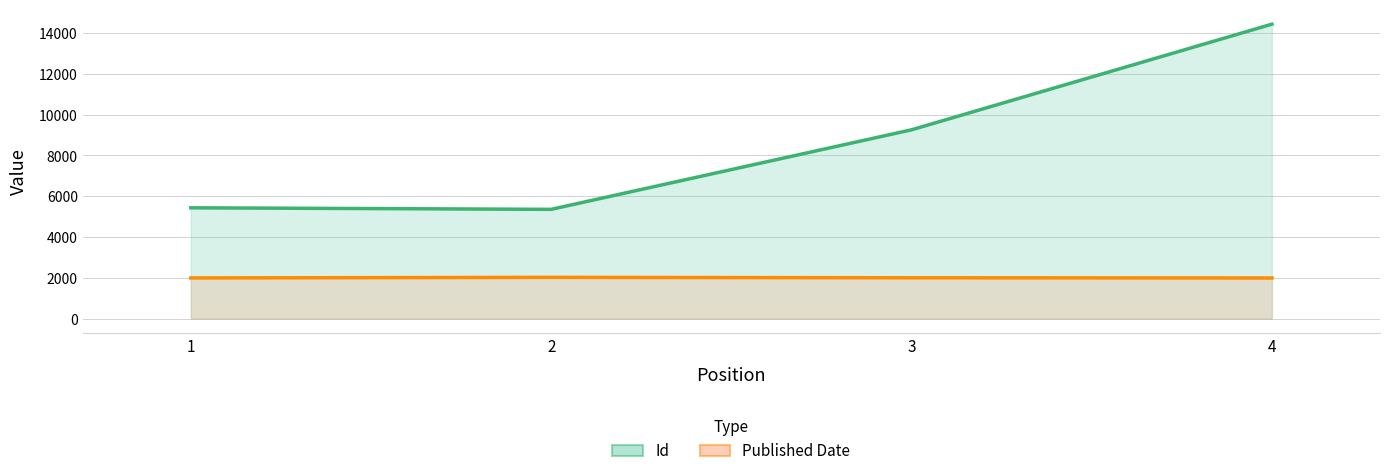

What is the value of the Id point at the 1st from the left?

5433